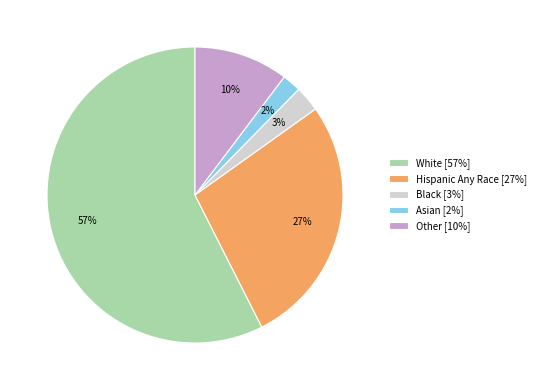

To the nearest percent, what is the difference between the Other and Hispanic Any Race slice percentages?

17%